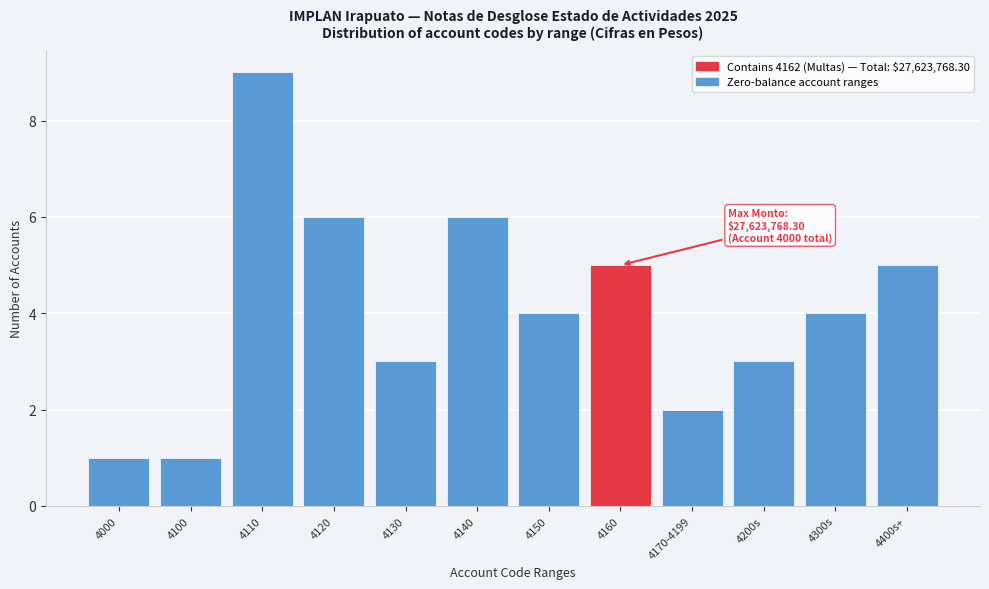

Reading left to right, extract all data points from this chart.

4000=1	4100=1	4110=9	4120=6	4130=3	4140=6	4150=4	4160=5	4170-4199=2	4200s=3	4300s=4	4400s+=5